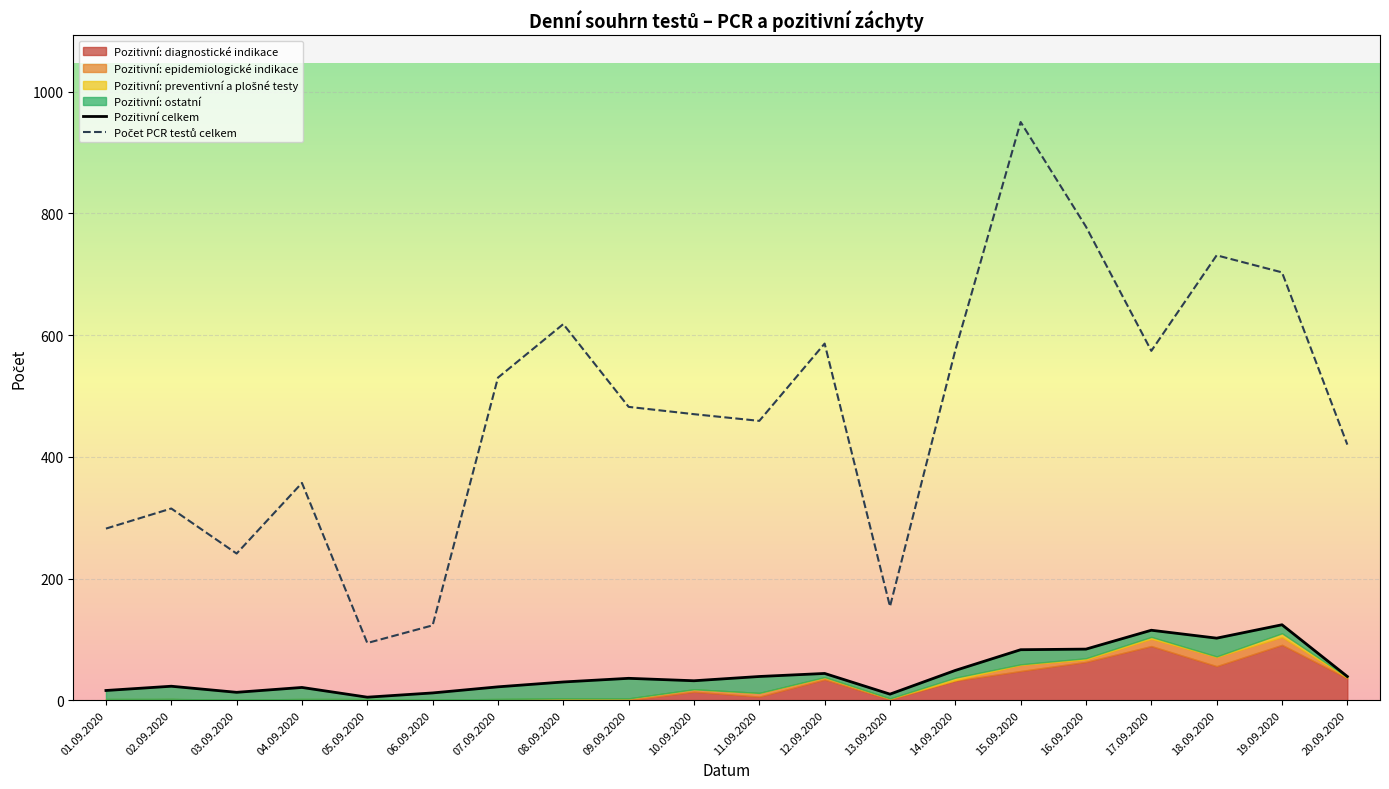

True or false: Počet PCR testů celkem and Pozitivní celkem cross at least once.

False